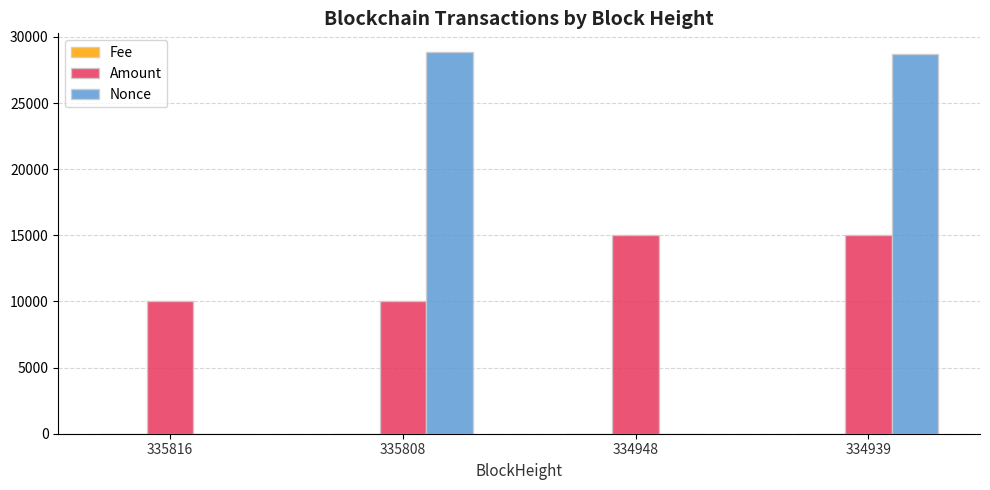

At which category is the sum across all series the highest?

334939